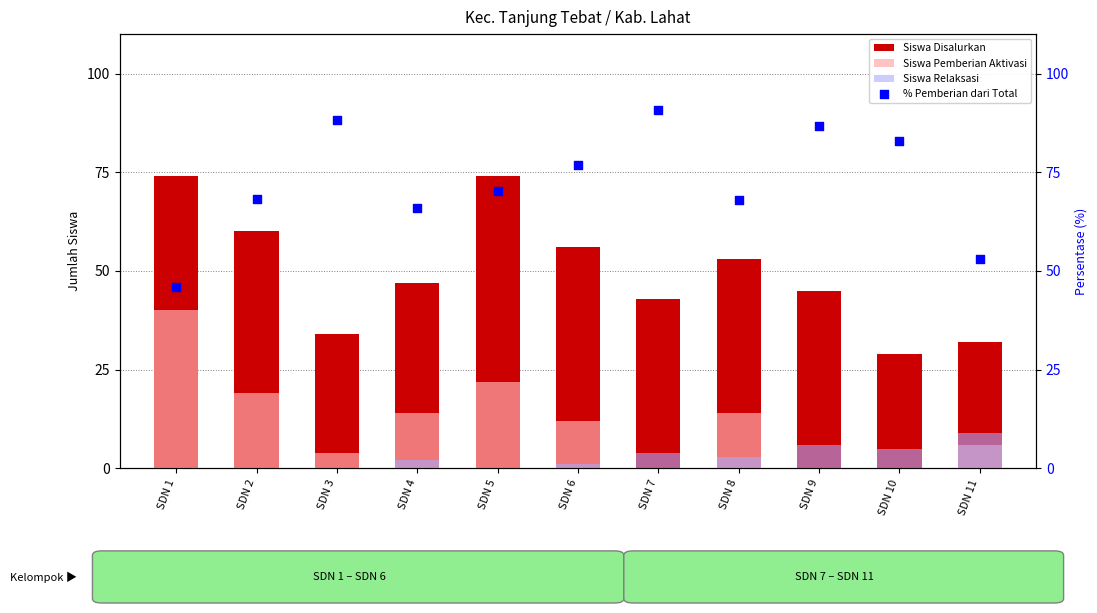

Which series contains the lowest Y value?

Siswa Pemberian Aktivasi